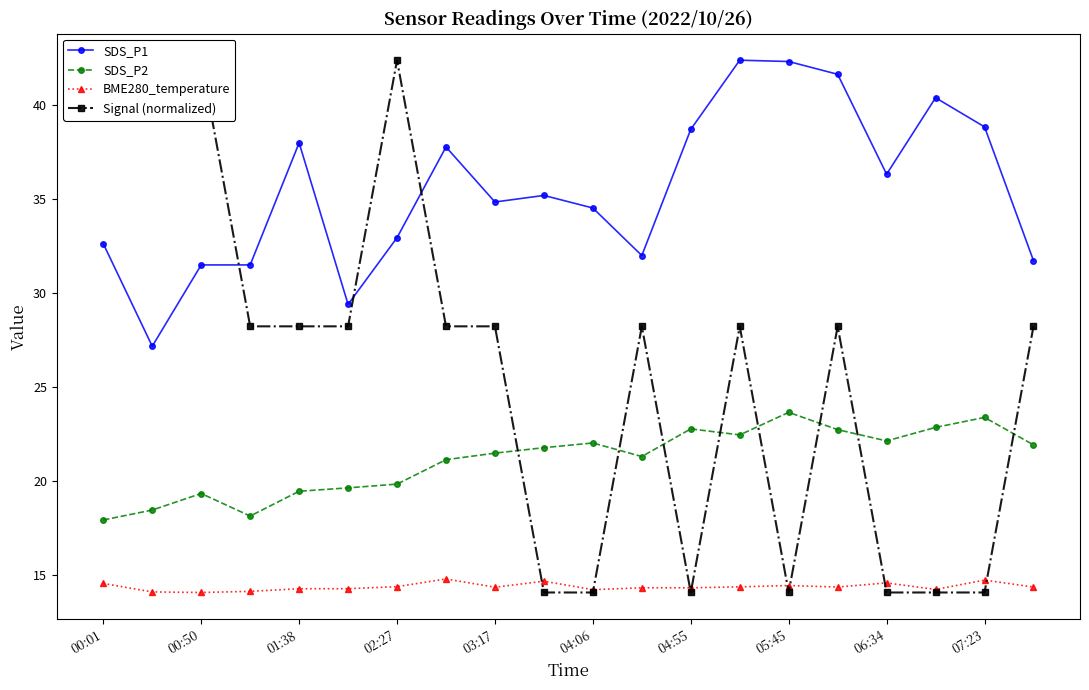

How many interior local peaks does the BME280_temperature series have?

5